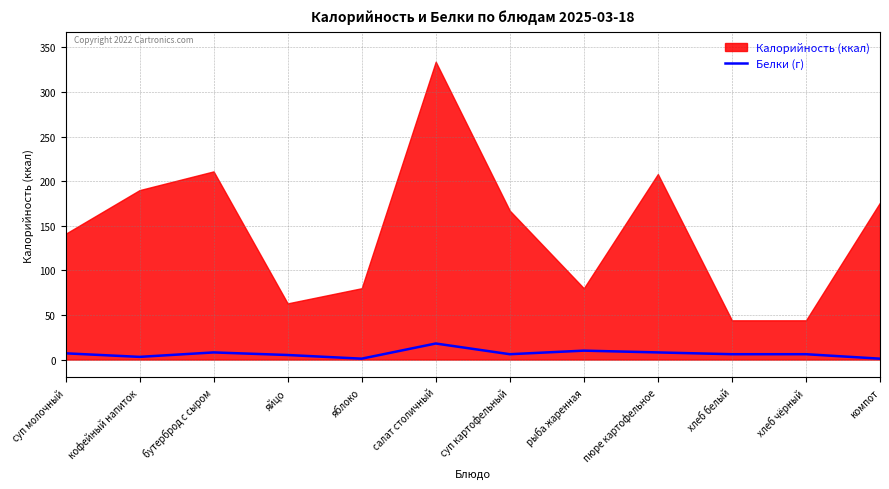

What is the approximate value of Белки (г) at бутерброд с сыром?

8.0